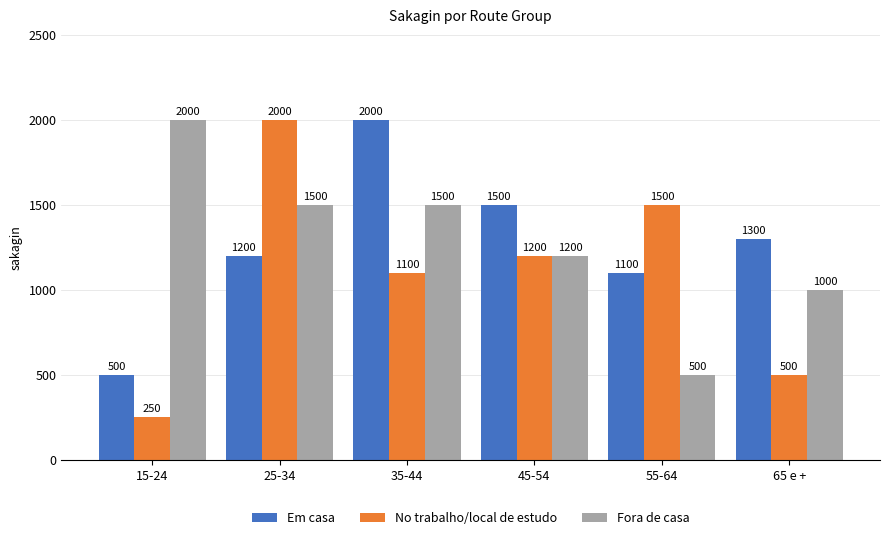

Is the value of No trabalho/local de estudo at 65 e + greater than the value of Fora de casa at 25-34?

No